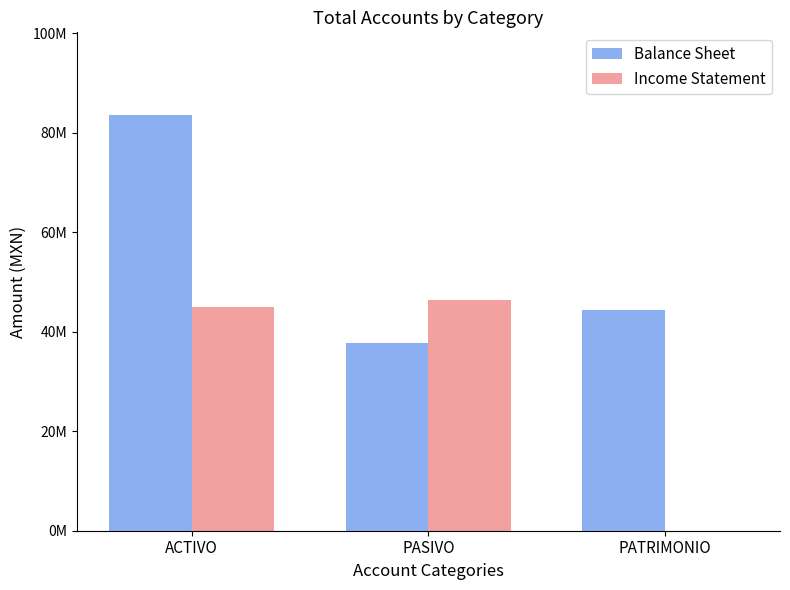

What are all the series names shown in the legend?

Balance Sheet, Income Statement